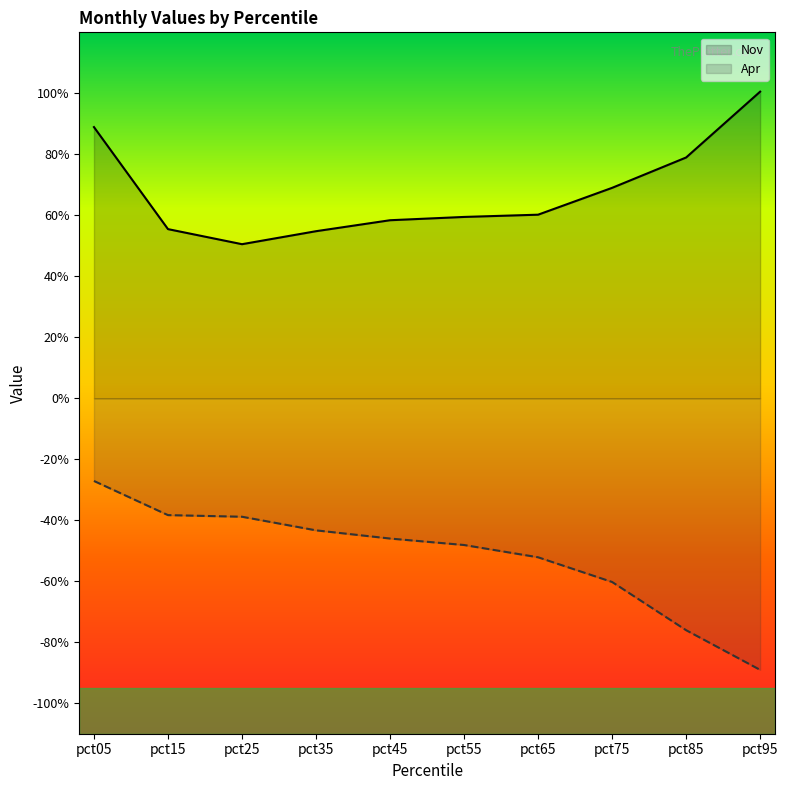

At pct05, list the series in order from largest to smallest.

Nov, Apr